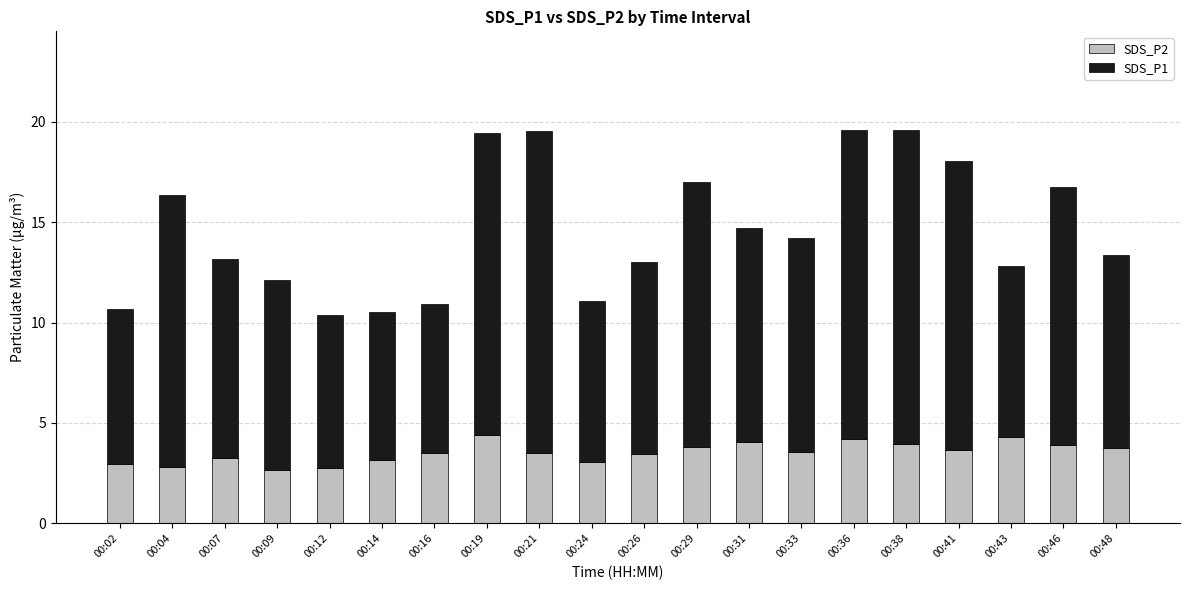

What is the total value across all series at 00:16?

10.9